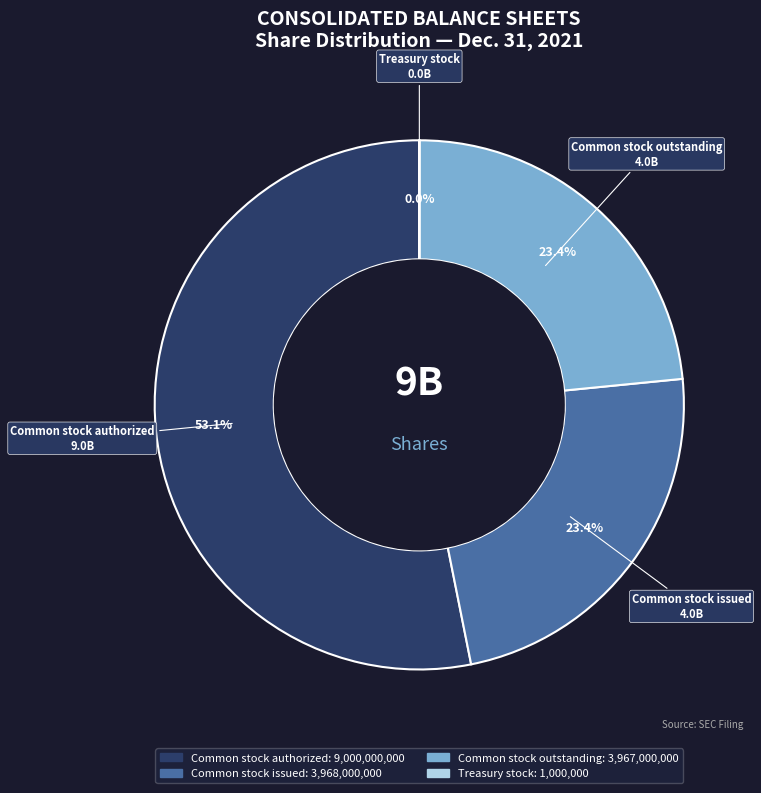

What percentage is NOT represented by Common stock issued?

76.6%